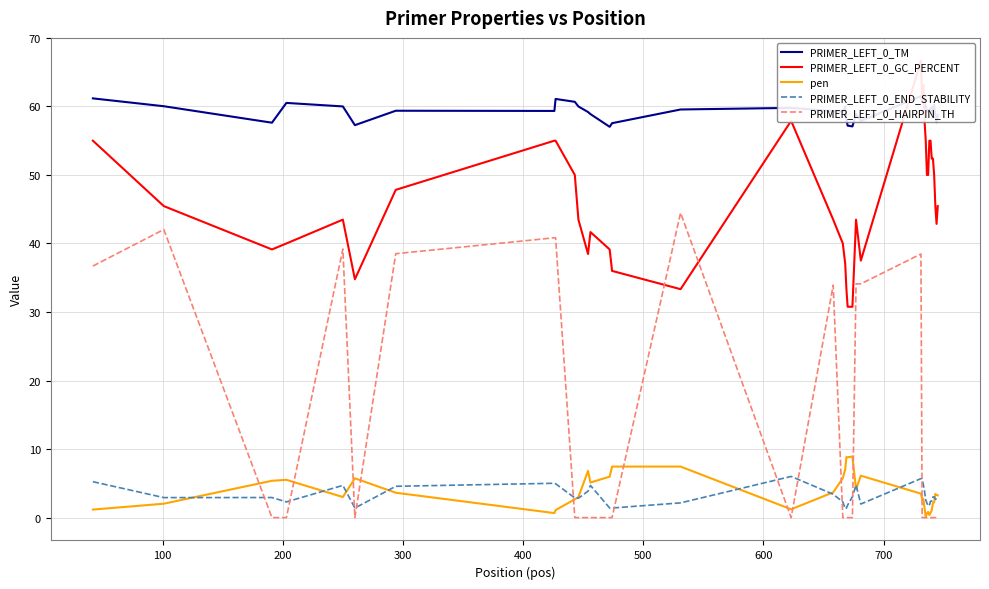

What is the maximum value shown in the chart?

66.7